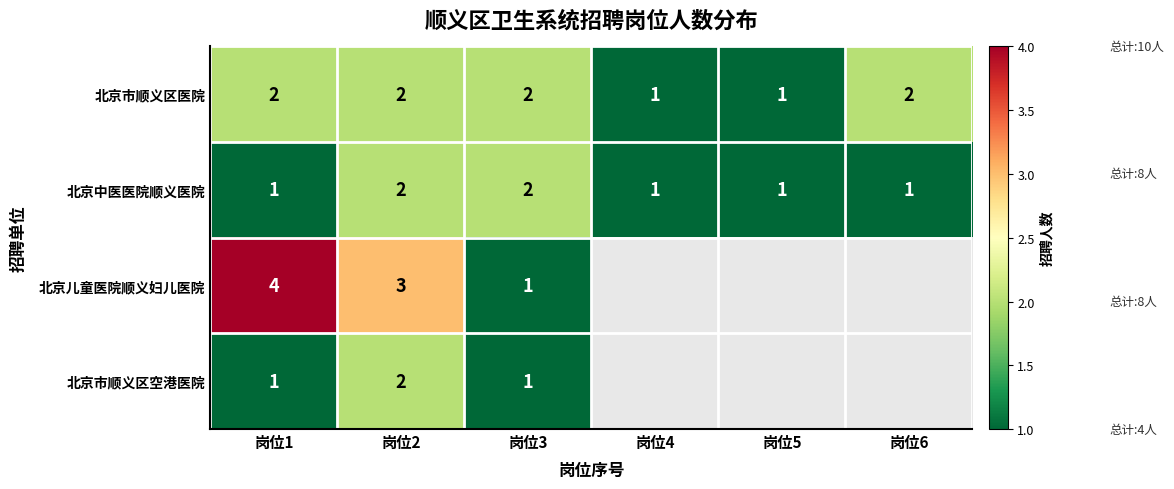

Is it true that 北京儿童医院顺义妇儿医院 equals 1 at 岗位1?

False